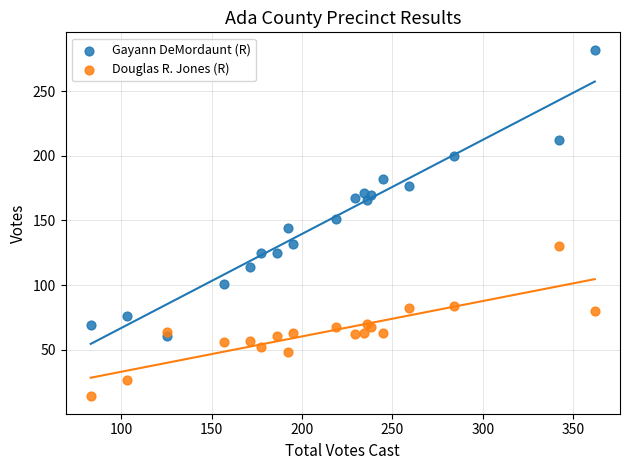

Which series contains the highest Y value?

Gayann DeMordaunt (R)